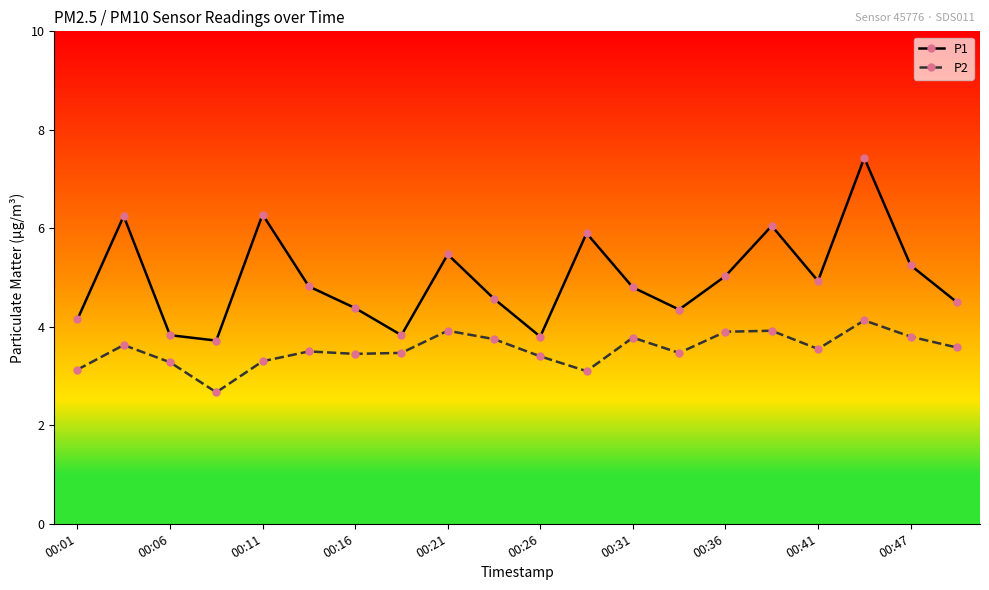

True or false: P1 and P2 cross at least once.

False